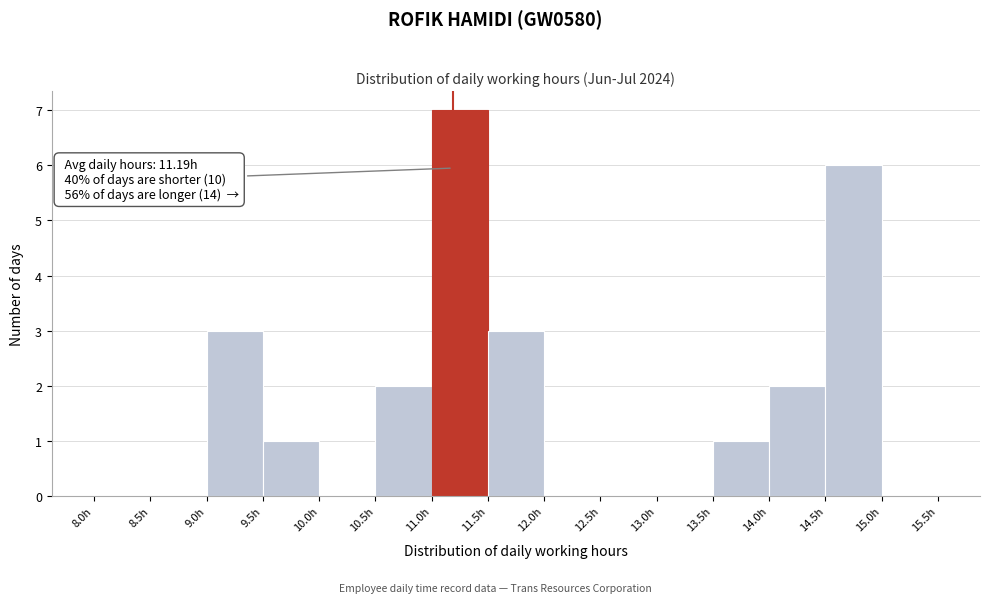

Over which range of the x-axis is the bar tallest?

11.0 to 11.5